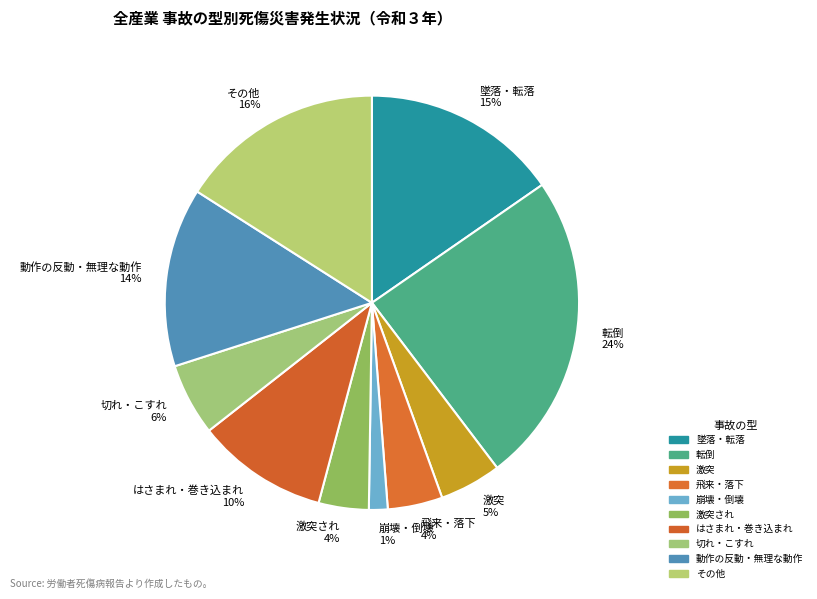

Is the sum of 墜落・転落 and 転倒 greater than half?

No